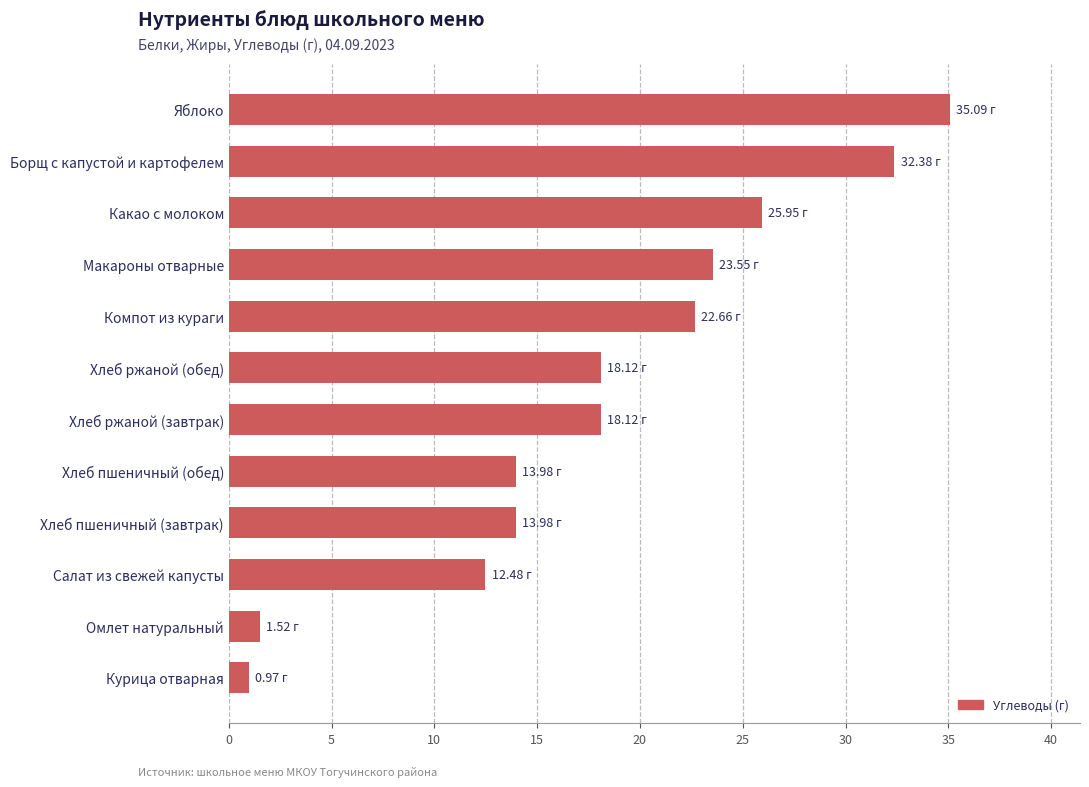

Between Макароны отварные and Хлеб ржаной (обед), which is larger?

Макароны отварные